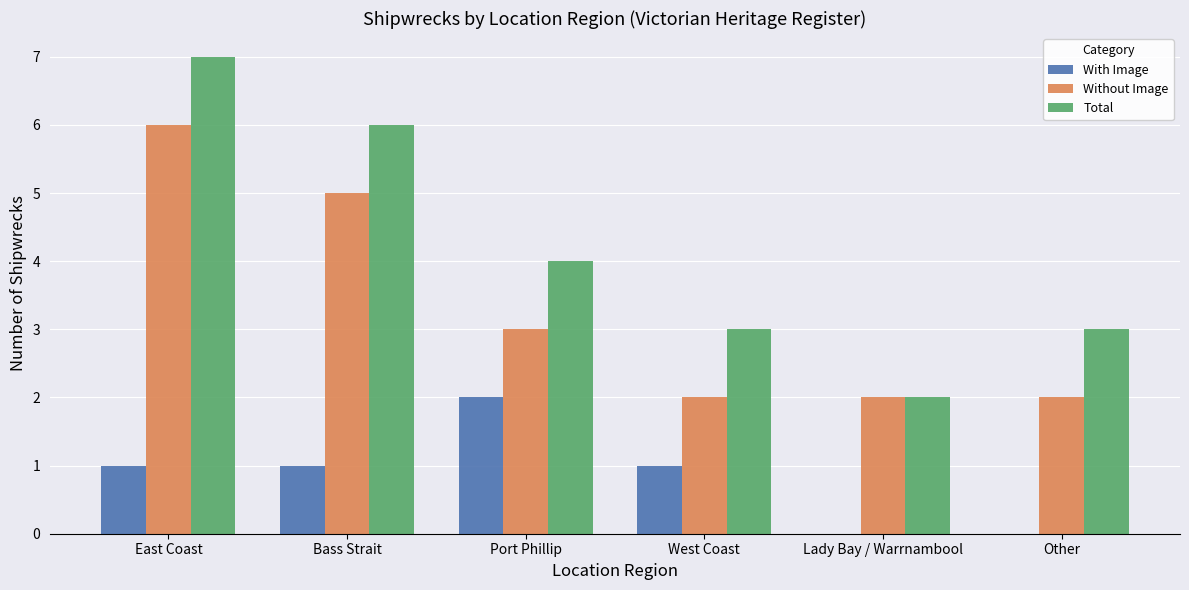

The Without Image series shows 2 at Other. True or false?

True